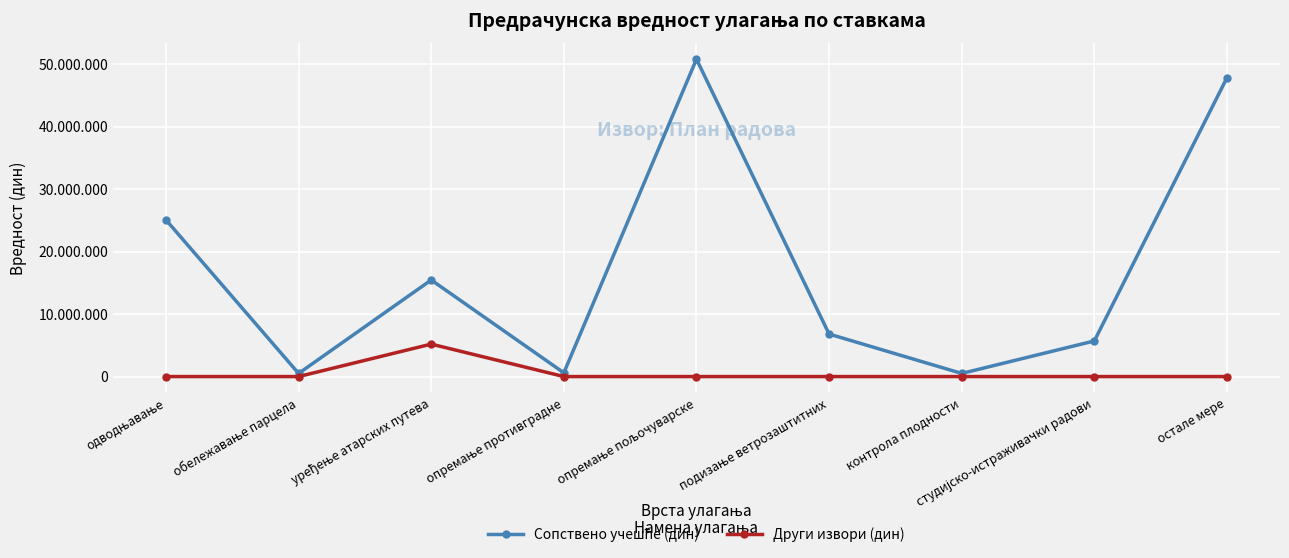

Does the chart have visible grid lines?

Yes